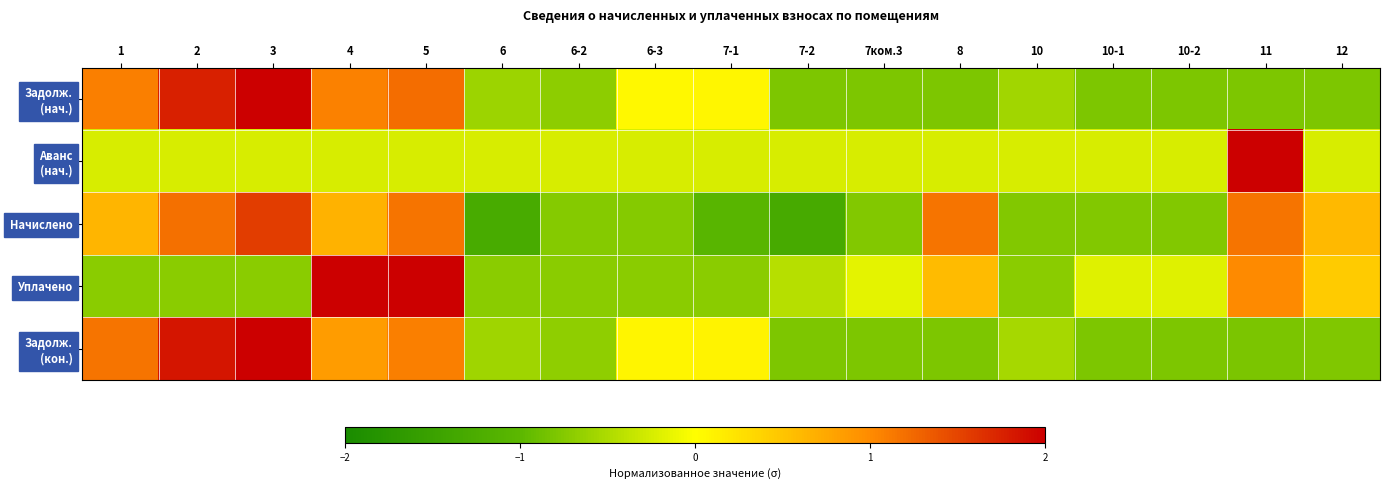

What is the difference between the maximum and minimum values in the Уплачено series?

2.7